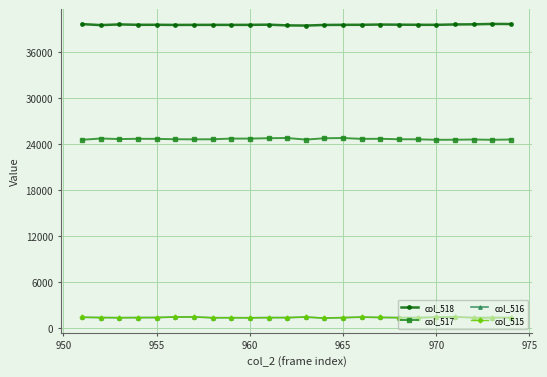

What is the highest value of the col_518 series?

39634